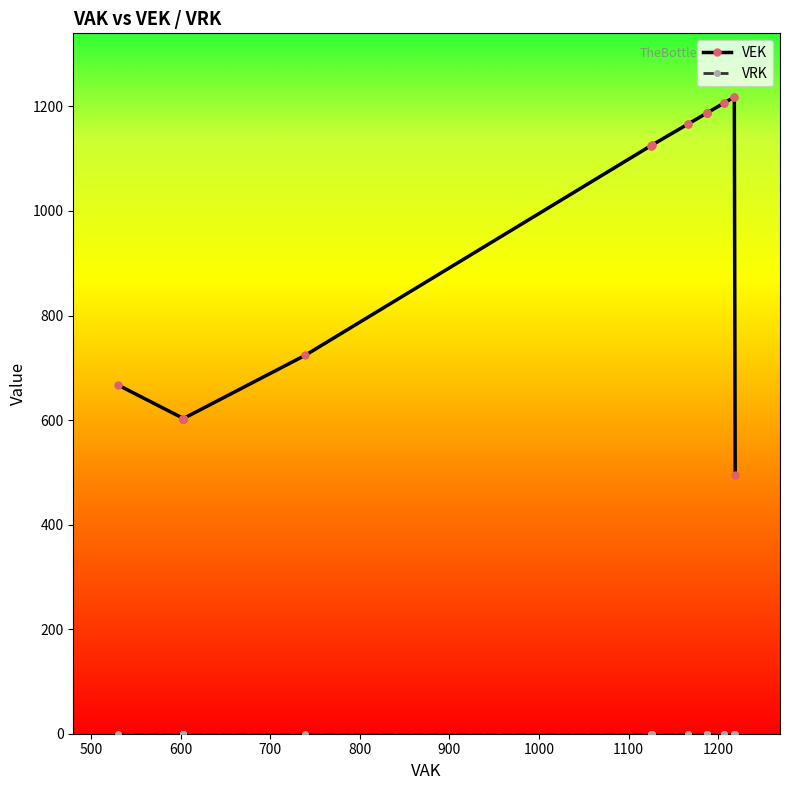

True or false: VRK and VEK cross at least once.

False